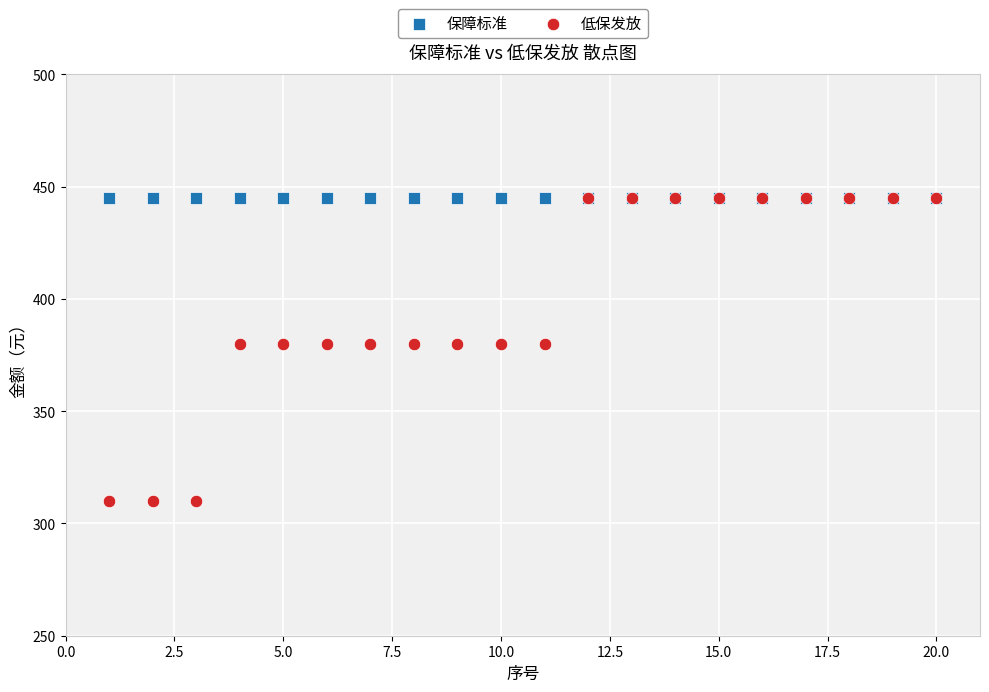

What are all the series names shown in the legend?

保障标准, 低保发放